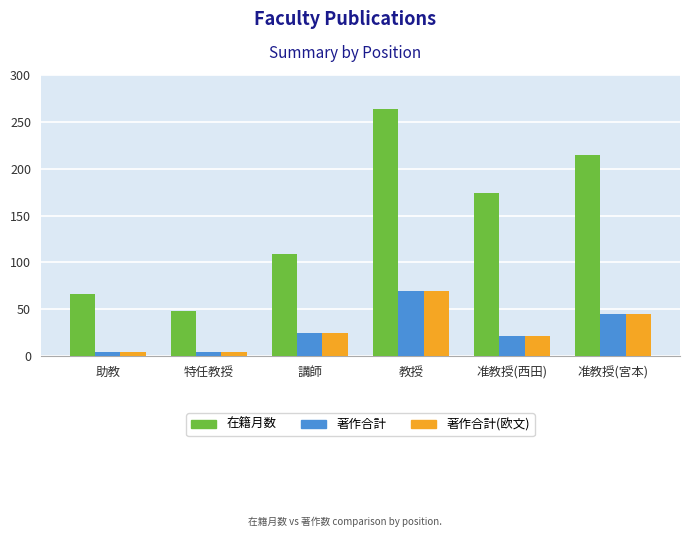

Which series has the widest spread of values?

在籍月数